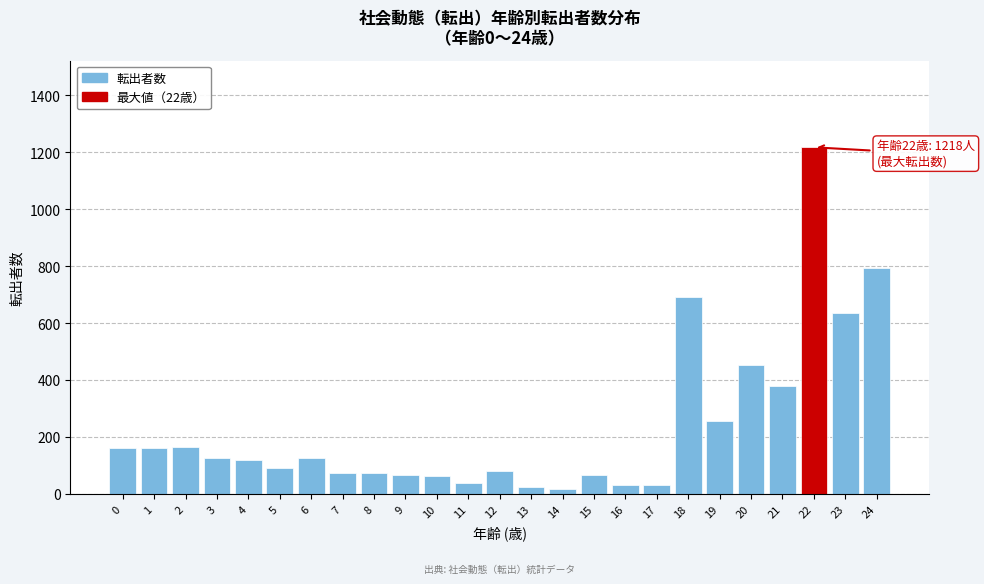

What is the change in value from 3 to 5?

-35